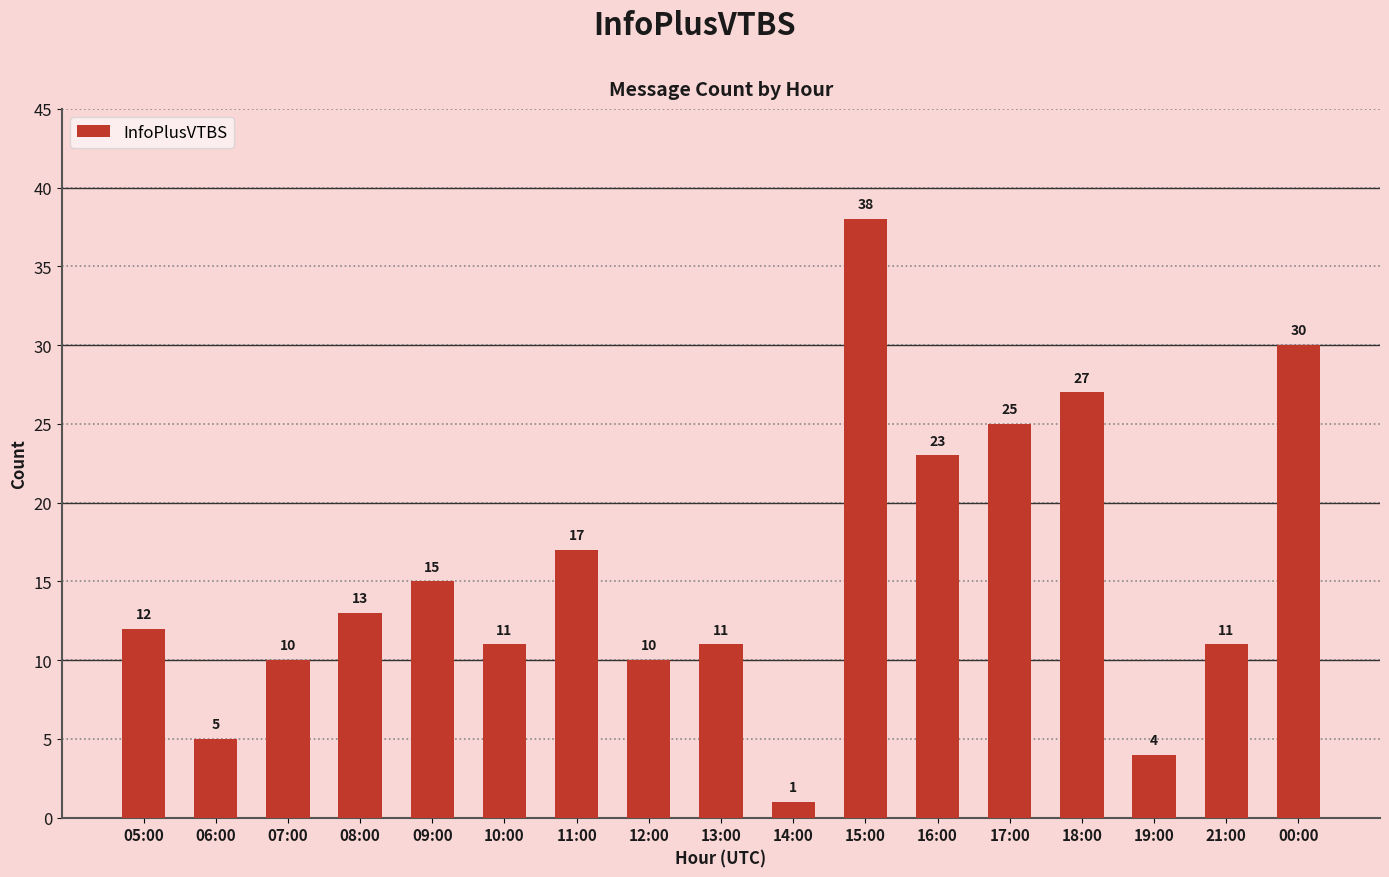

What is the label of the 2nd bar from the right?

21:00